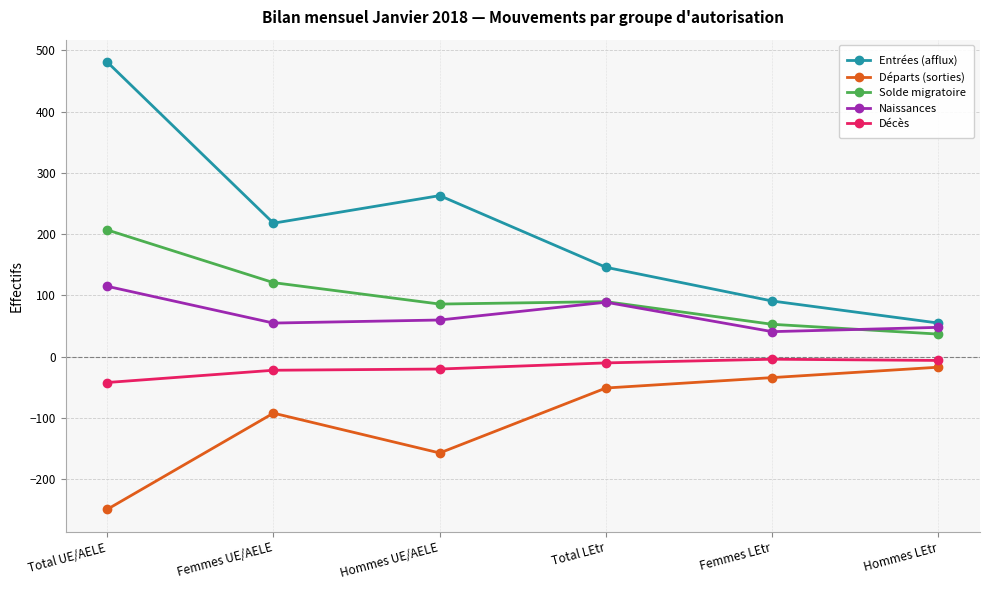

True or false: Décès and Départs (sorties) intersect in this chart.

False